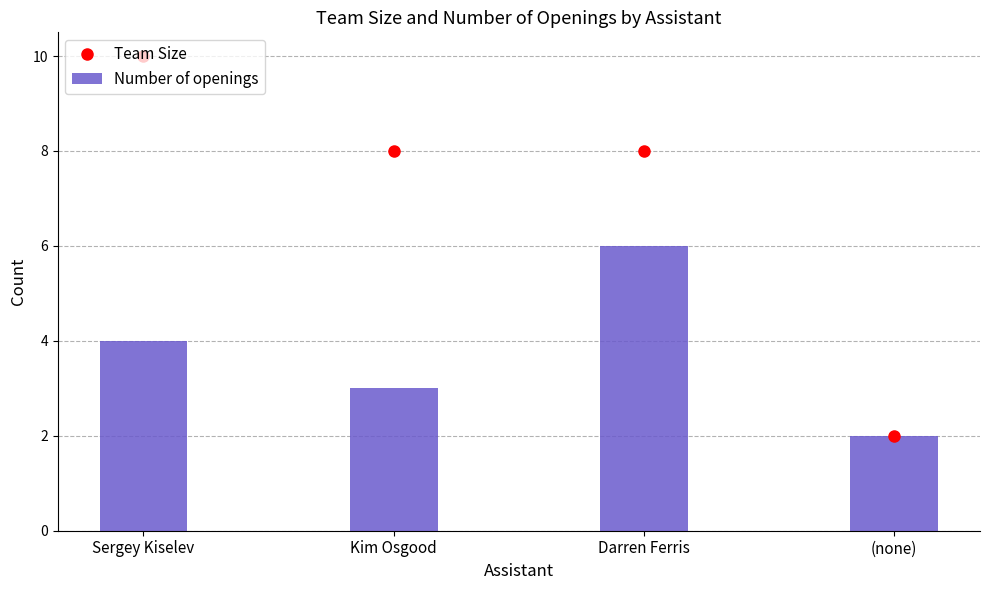

True or false: Number of openings has a value of 3 at Sergey Kiselev.

False